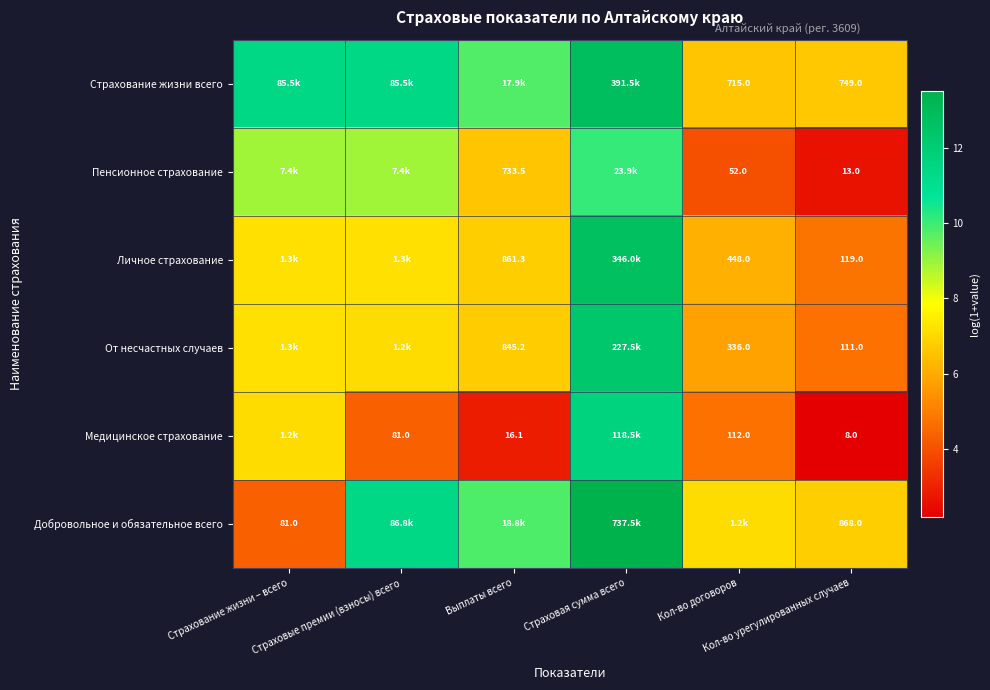

At Кол-во договоров, list the series in order from smallest to largest.

Пенсионное страхование, Медицинское страхование, От несчастных случаев, Личное страхование, Страхование жизни всего, Добровольное и обязательное всего